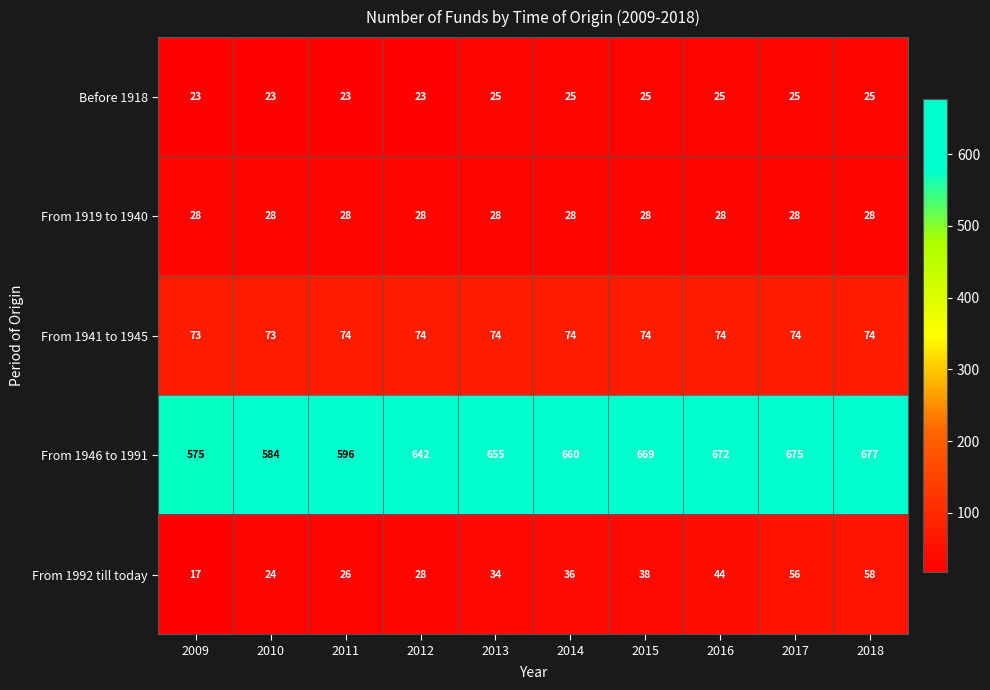

What is the sum of all From 1992 till today values?

361